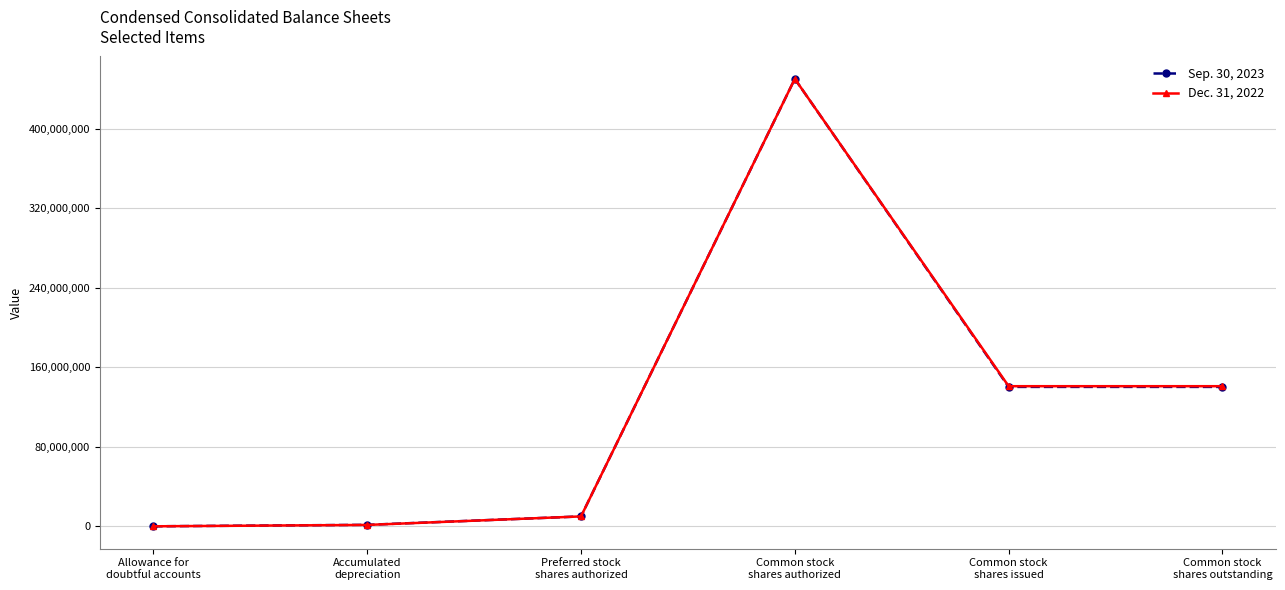

What is the difference between the maximum and minimum values in the Sep. 30, 2023 series?

449938501